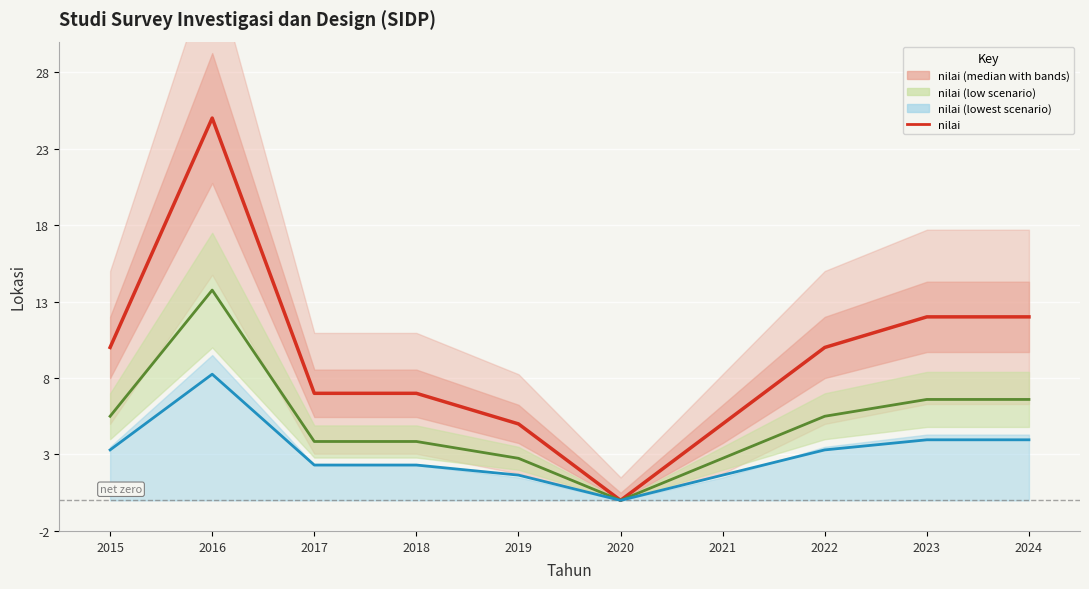

What is the difference between the highest and lowest values at 2015?

6.7